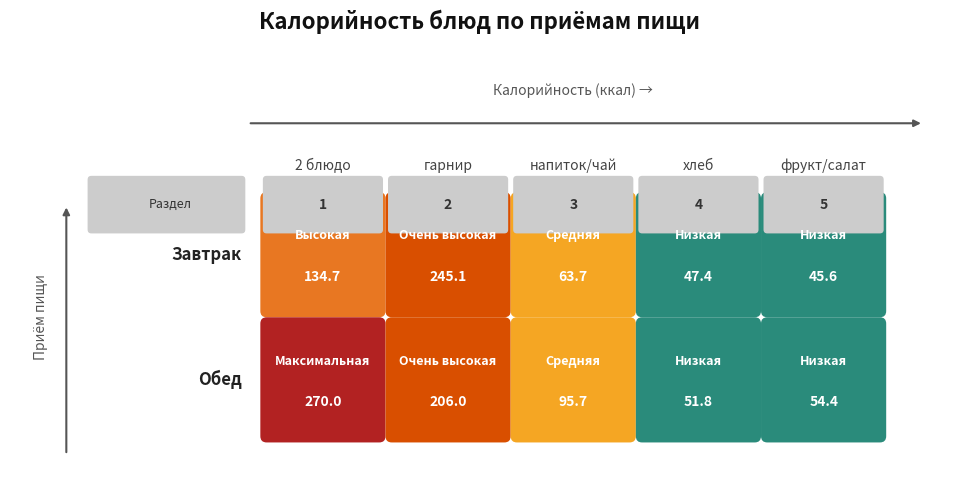

How many values in the Обед series are below 95?

2